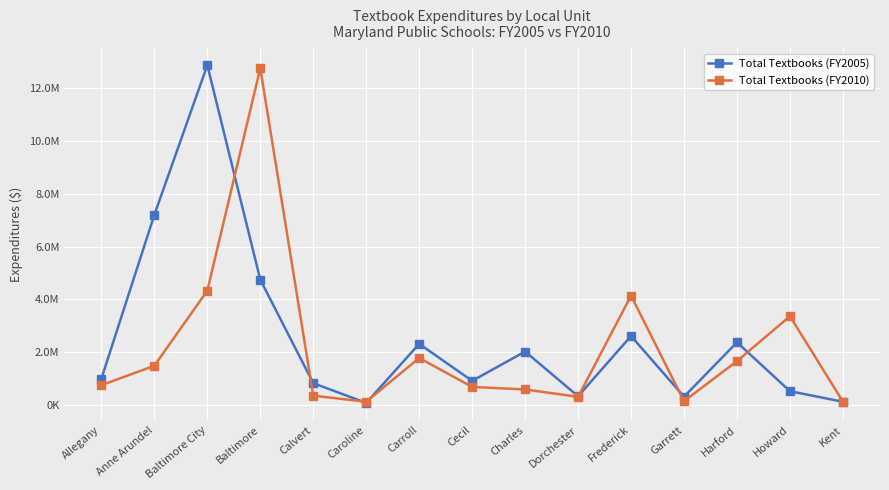

How many times do Total Textbooks (FY2005) and Total Textbooks (FY2010) cross each other?

7